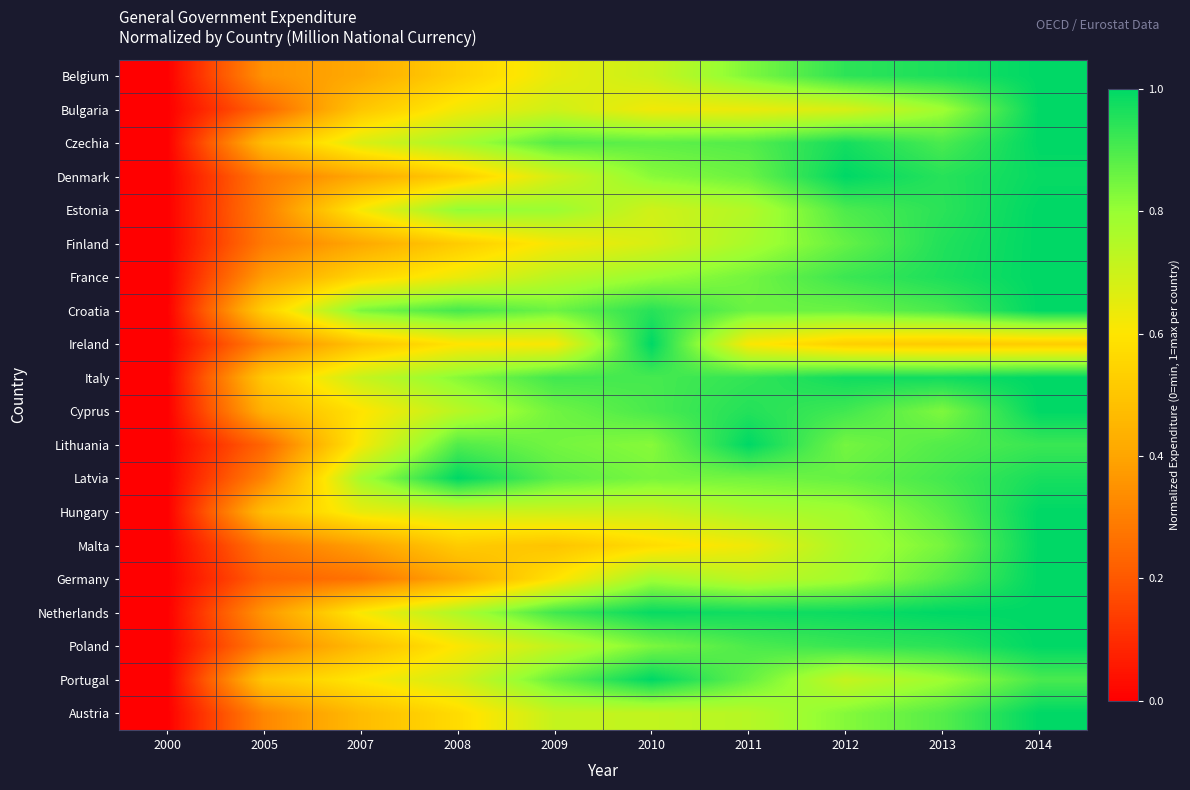

What is the difference between the highest and lowest values at 2007?

0.6